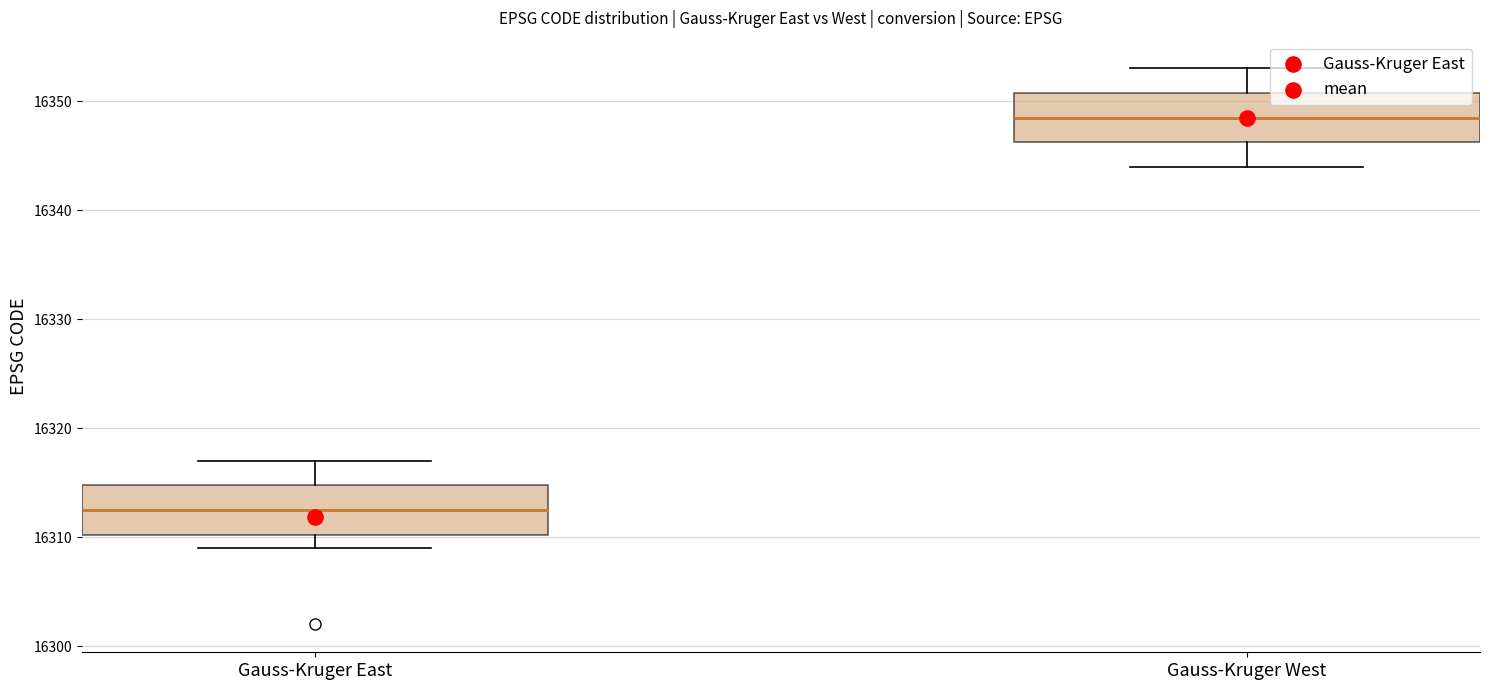

Reading left to right, read every box against the y-axis: the position of its median line, the range the box covers, and the ends of its whiskers. The values are not printed on the chart, so give them approximately, as read against the axis.

Gauss-Kruger East: median 16313, box 16310 to 16315, whiskers 16309 to 16317
Gauss-Kruger West: median 16349, box 16346 to 16351, whiskers 16344 to 16353